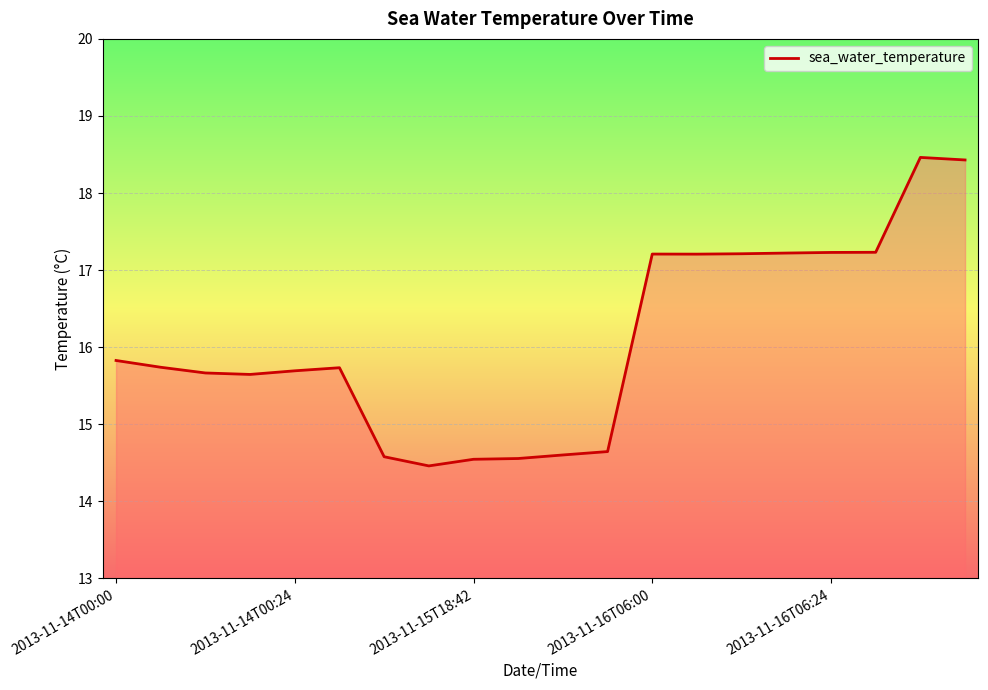

What is the difference between the maximum and minimum values?

4.0